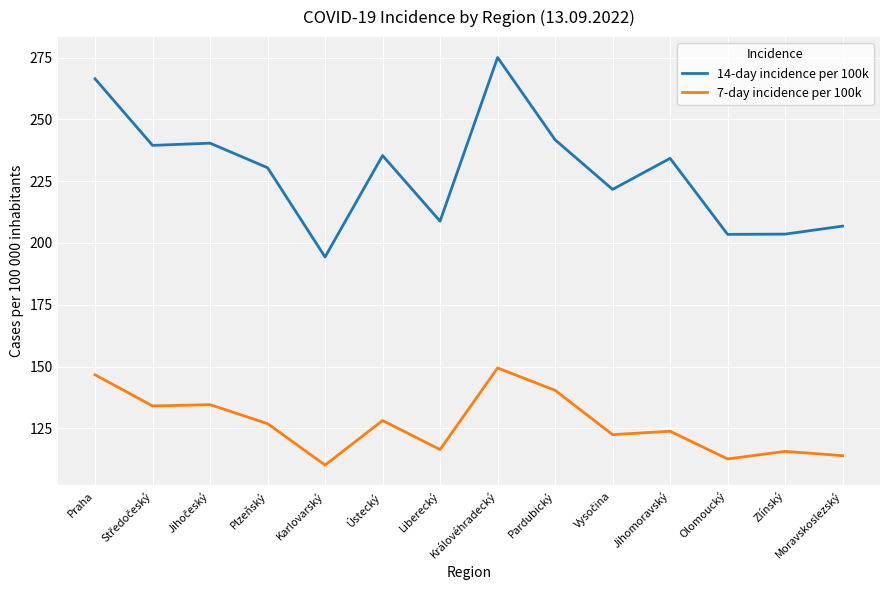

Is this an area chart (filled region under the line)?

No